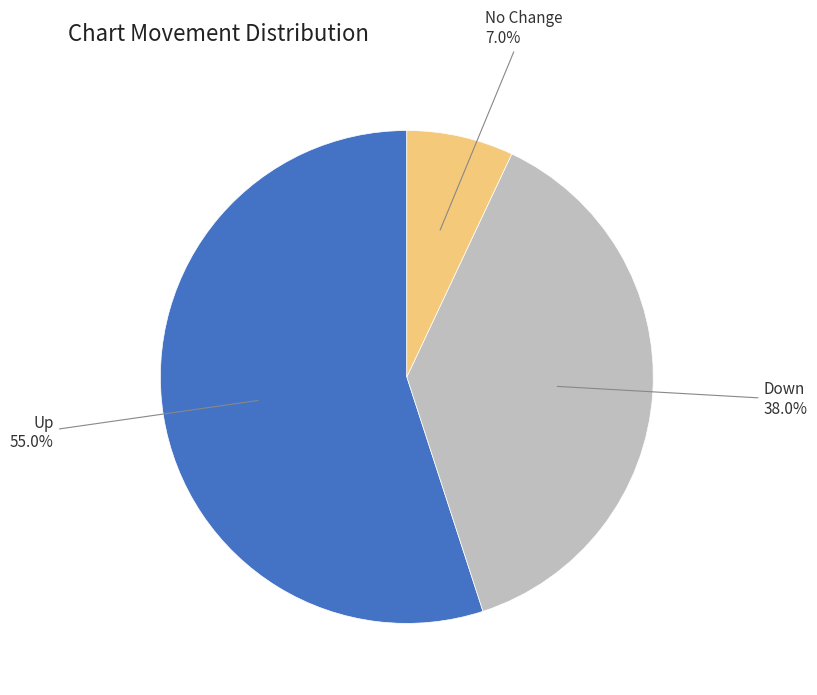

Is there a majority slice in this chart?

Yes